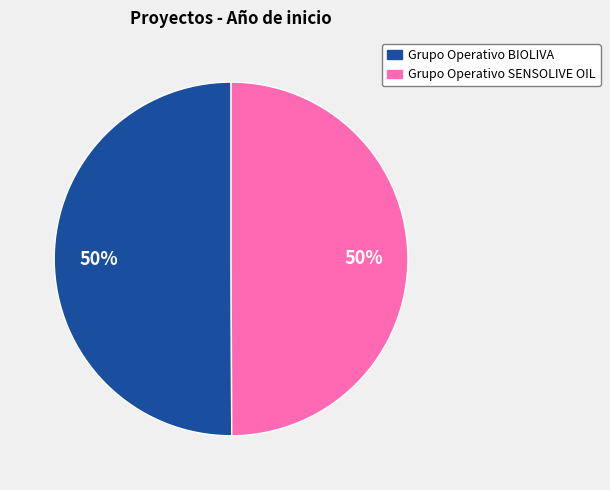

To the nearest percent, what is the combined percentage of Grupo Operativo BIOLIVA and Grupo Operativo SENSOLIVE OIL?

100%